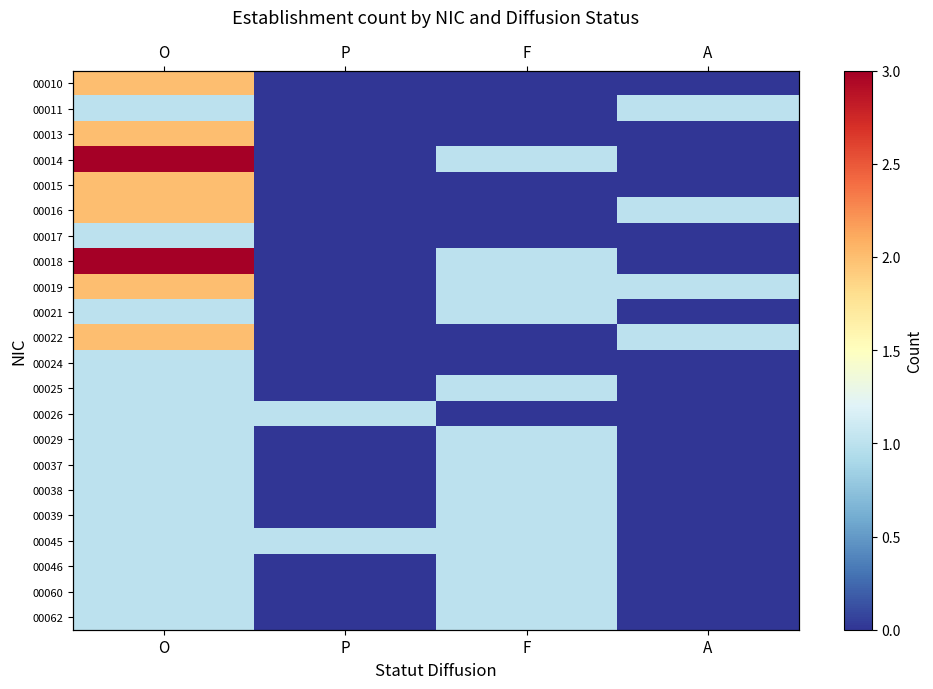

What value does the 00045 series have at F?

1